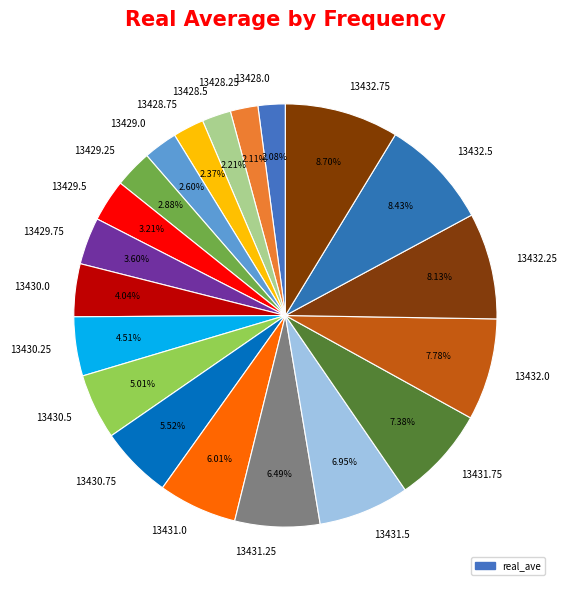

Does 13432.25 account for over 50% of the chart?

No